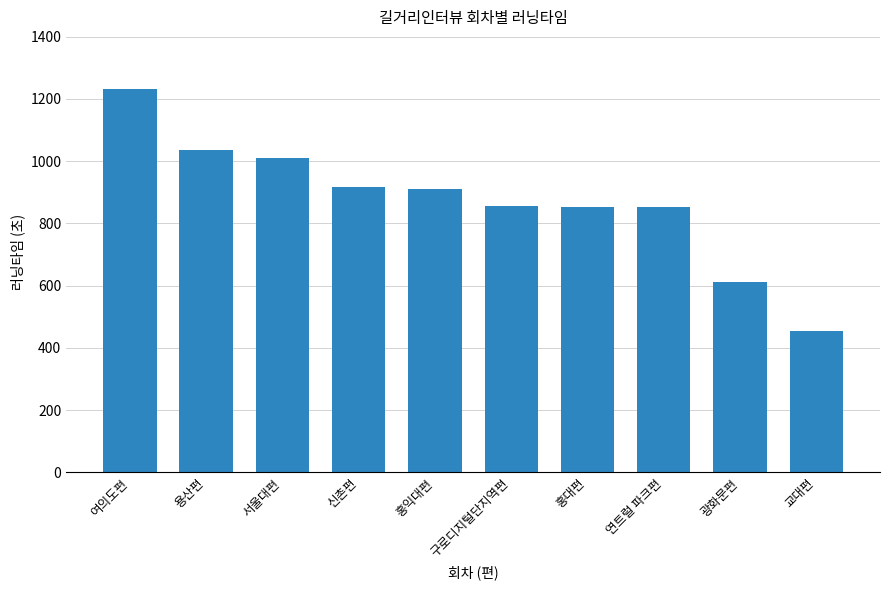

True or false: the data shows 273 at 서울대편.

False